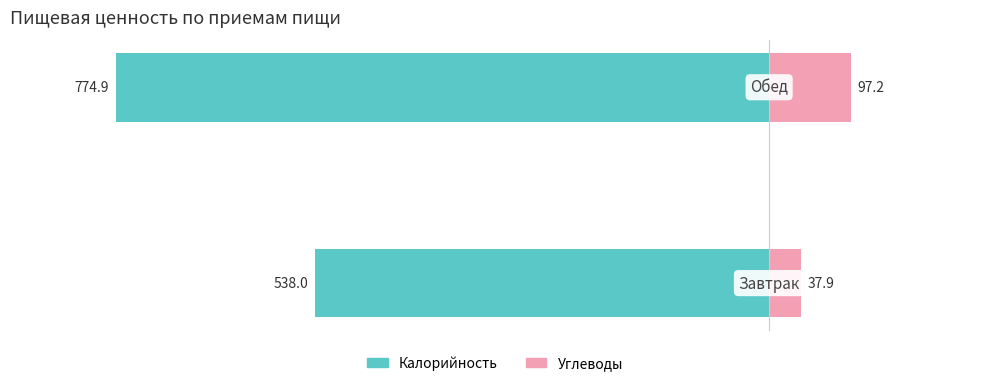

Where does the Углеводы series first go above 97?

1